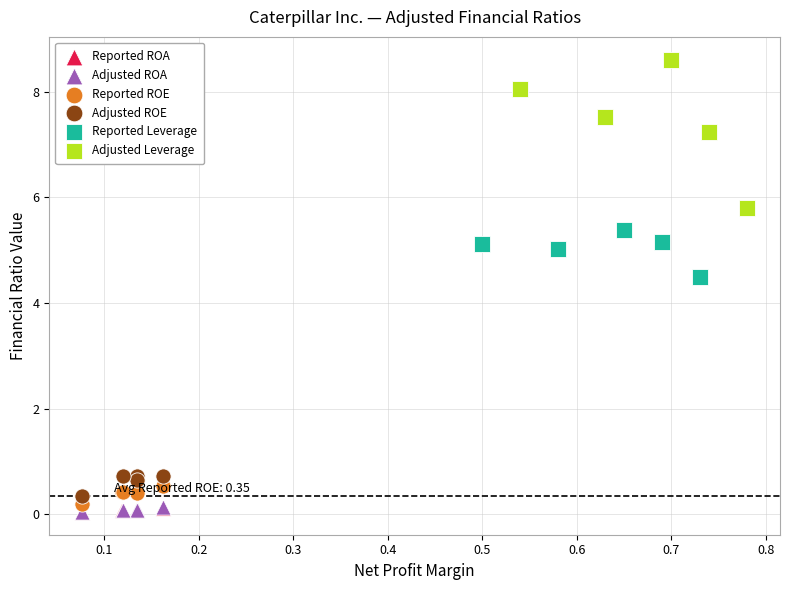

Which series reaches the maximum Y coordinate?

Adjusted Leverage